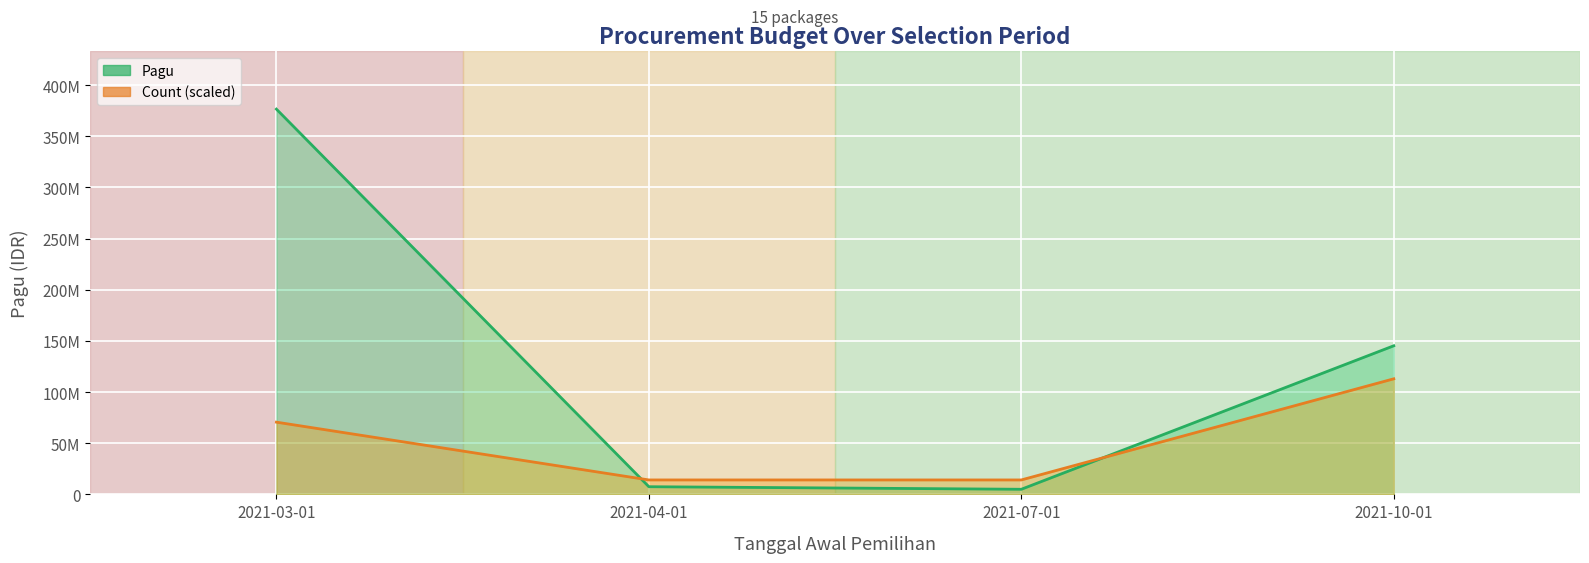

At which category is the sum across all series the highest?

2021-03-01